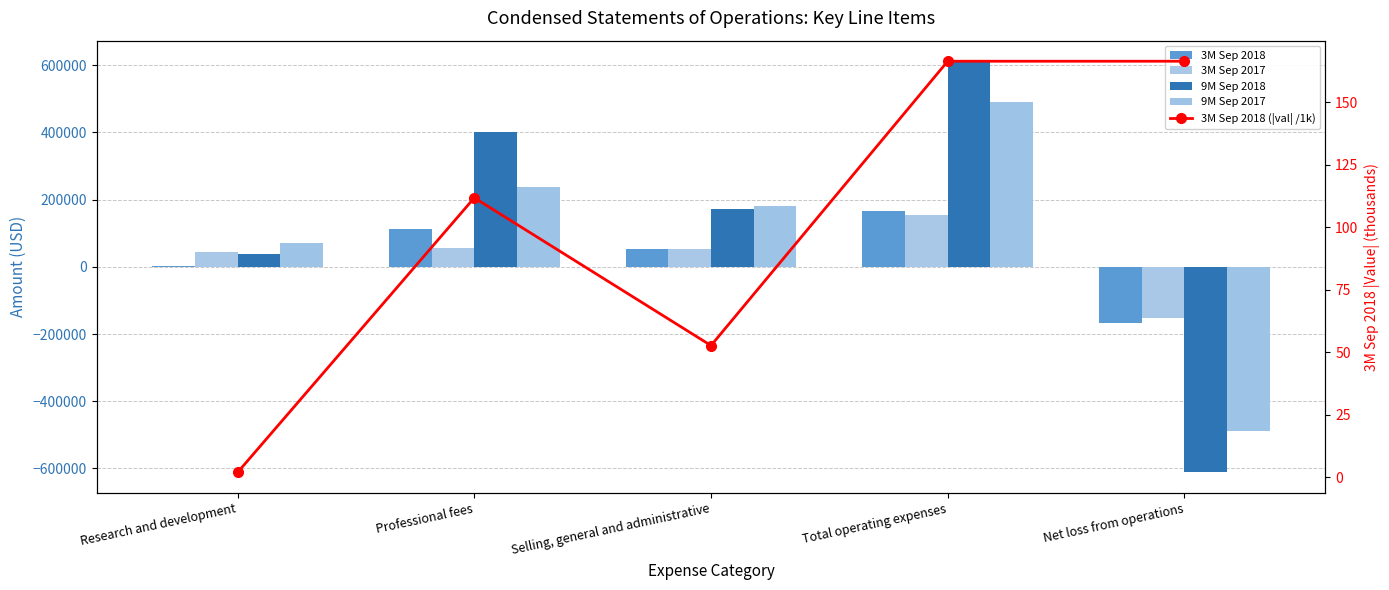

Does the chart contain stacked bars?

No